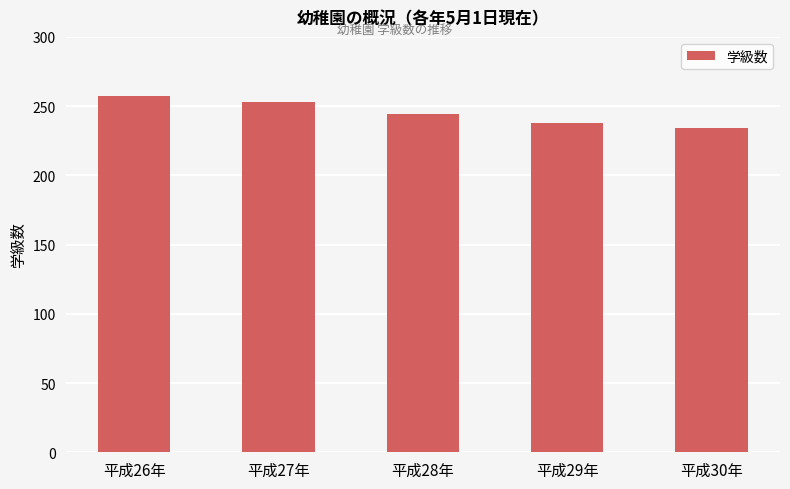

Is it true that the value at 平成30年 is 234?

True